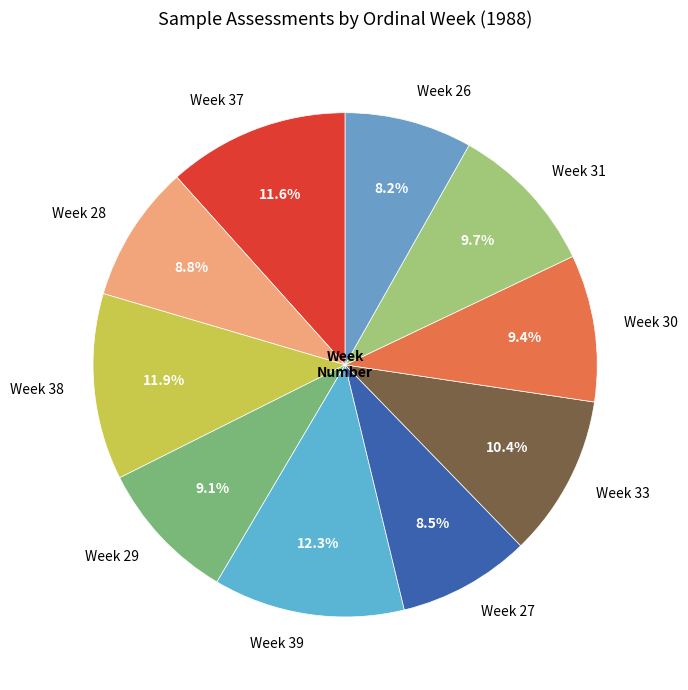

To the nearest percent, what is the difference between the Week 31 and Week 39 slice percentages?

3%